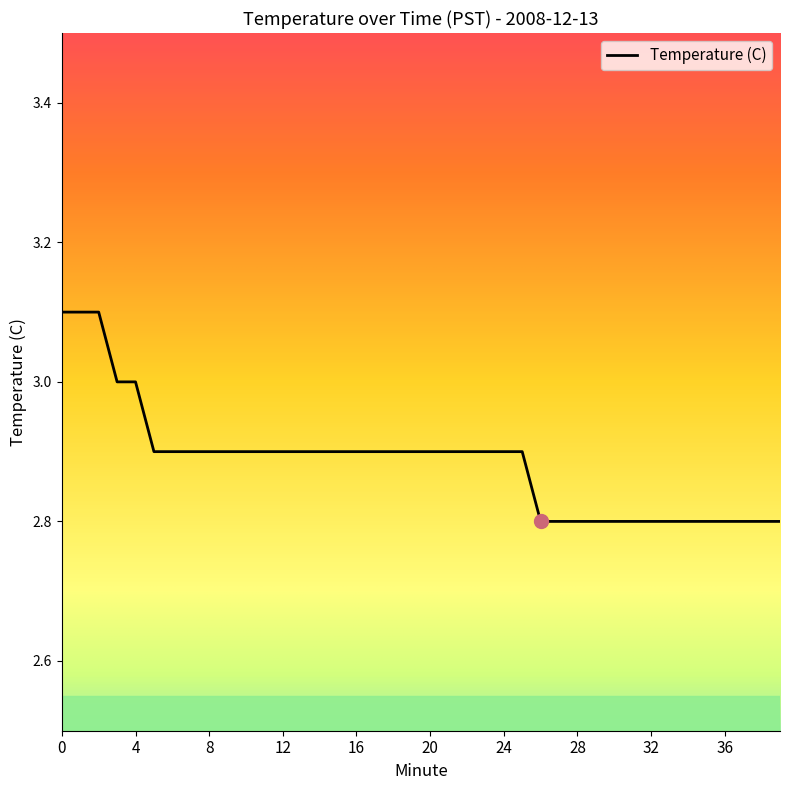

What is the difference between the maximum and minimum values?

0.3